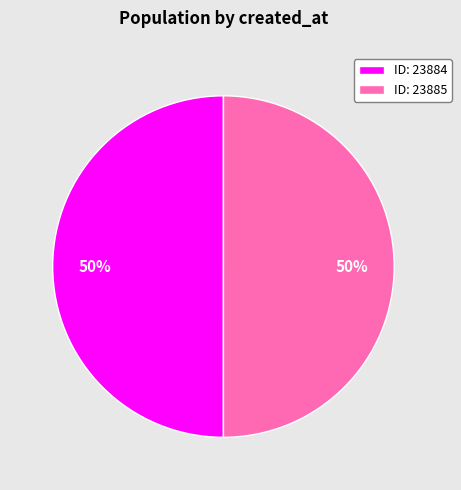

Is it true that ID: 23885 is 41% of the pie?

False